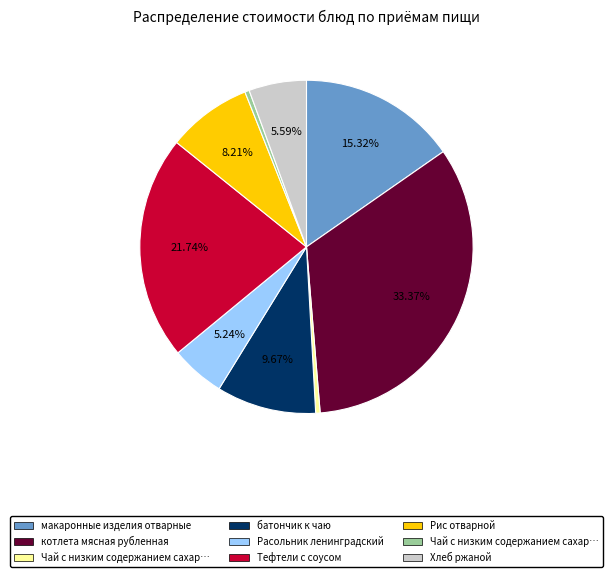

Count the number of slices in the pie.

9